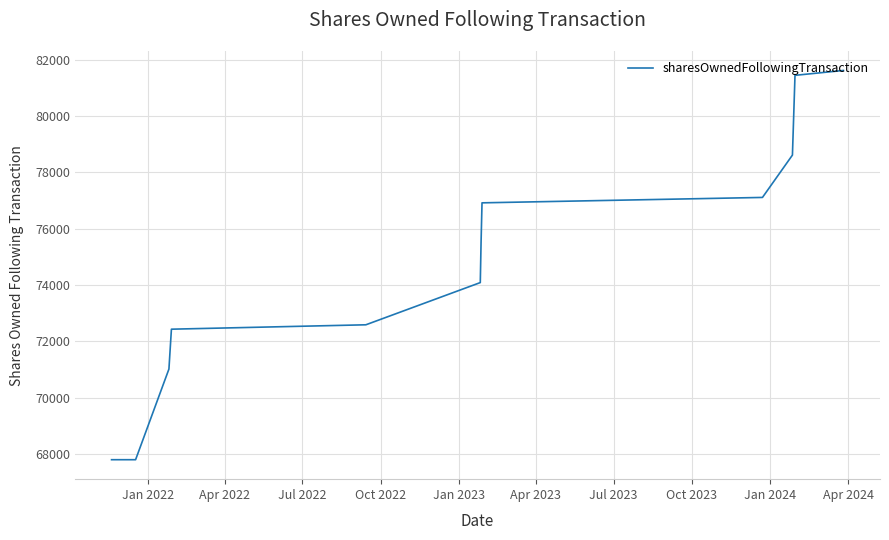

What is the difference between the second highest and second lowest values?

13823